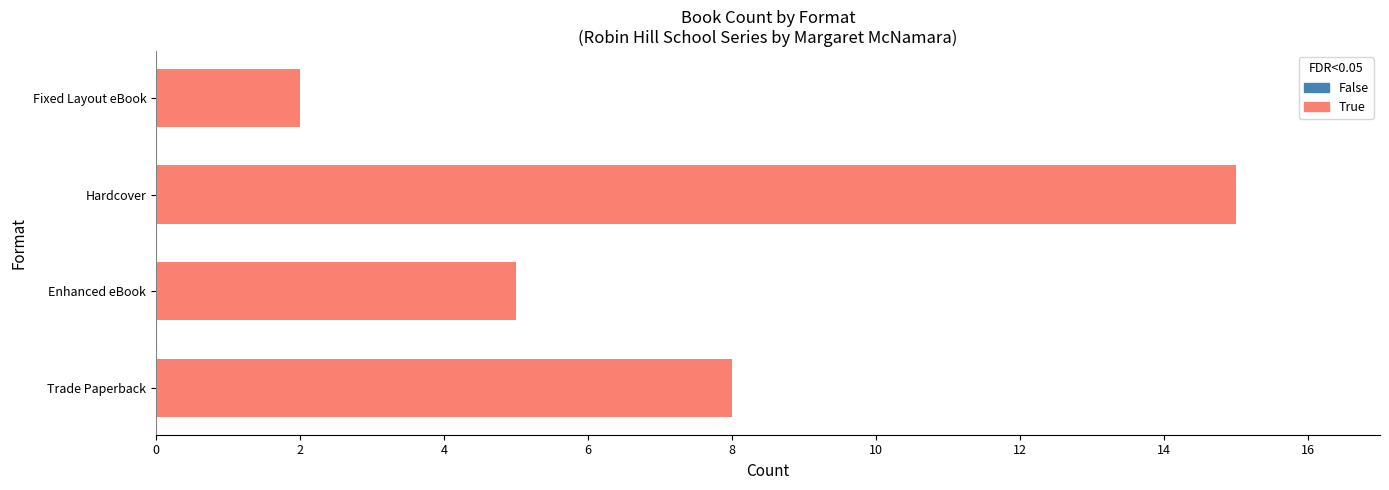

What is the sum of all values?

30